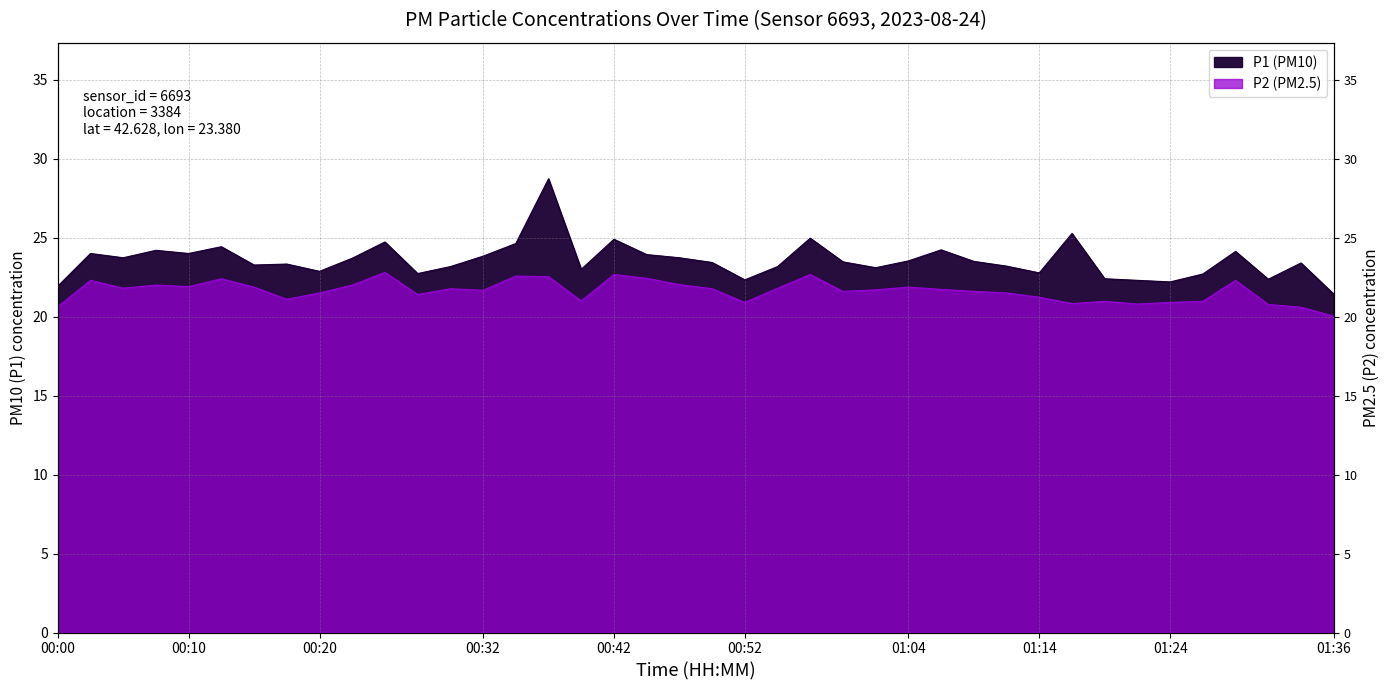

Which series has the largest total across all categories?

P1